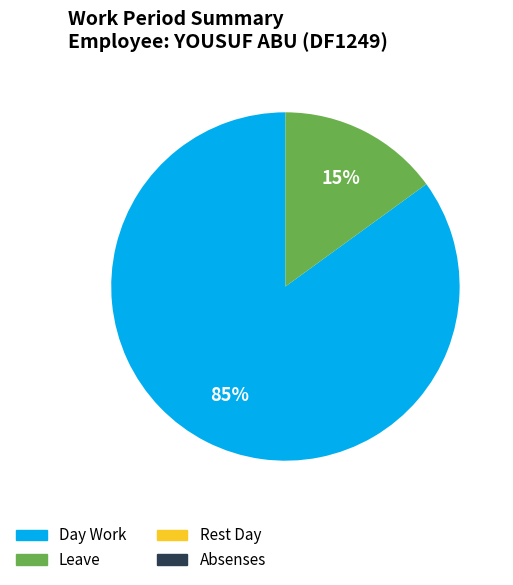

To the nearest percent, what is the average slice percentage?

25%